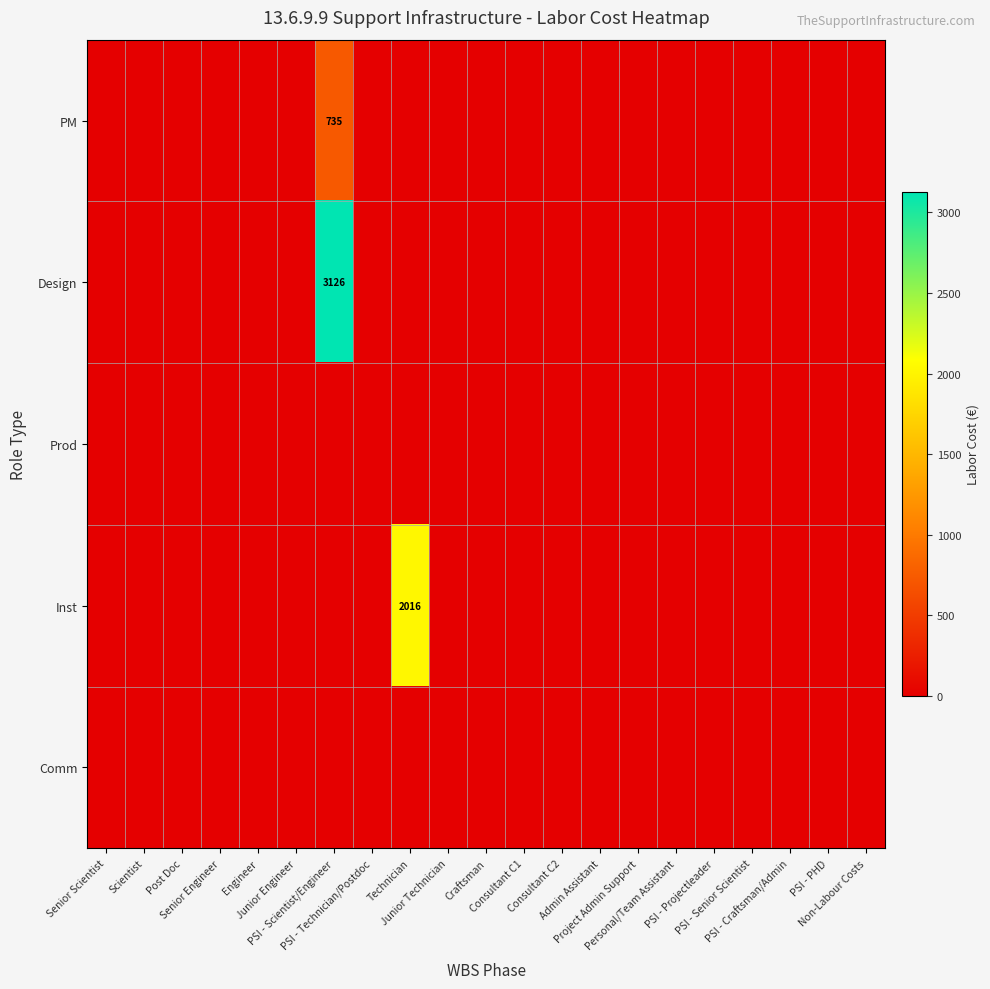

At which label does Inst reach its minimum?

Senior Scientist